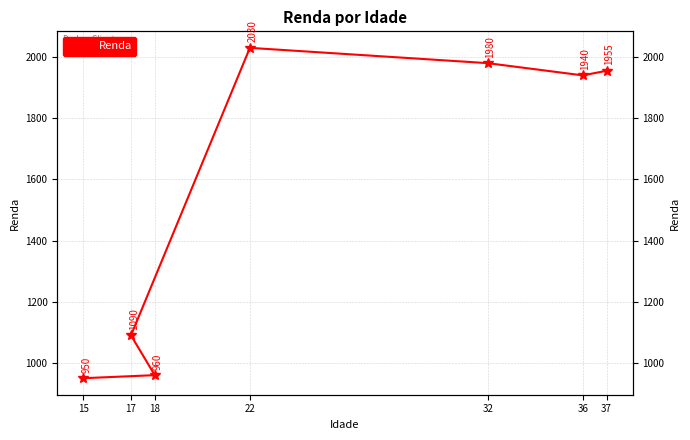

Reading right to left, extract all data points from this chart.

37=1955	36=1940	32=1980	22=2030	17=1090	18=960	15=950